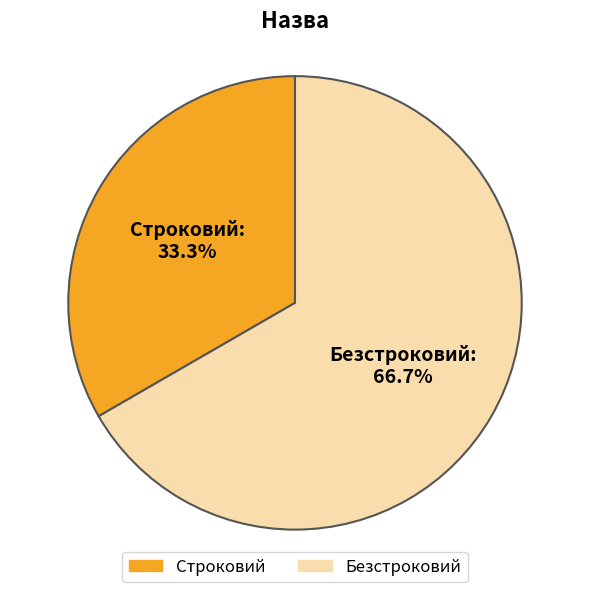

To the nearest percent, what portion does Безстроковий represent?

67%